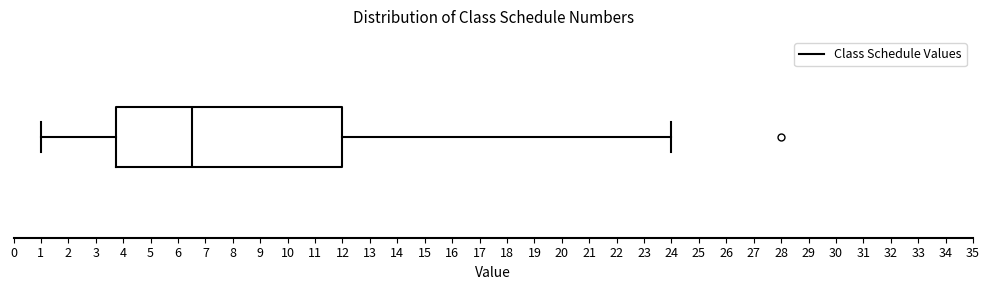

Transcribe this box plot: give where the median line is, the range the box spans, and where the two whiskers end, as read against the x-axis. The values are not printed on the chart, so give them approximately, as read against the axis.

median 6.5, box 3.8 to 12.0, whiskers 1.0 to 24.0